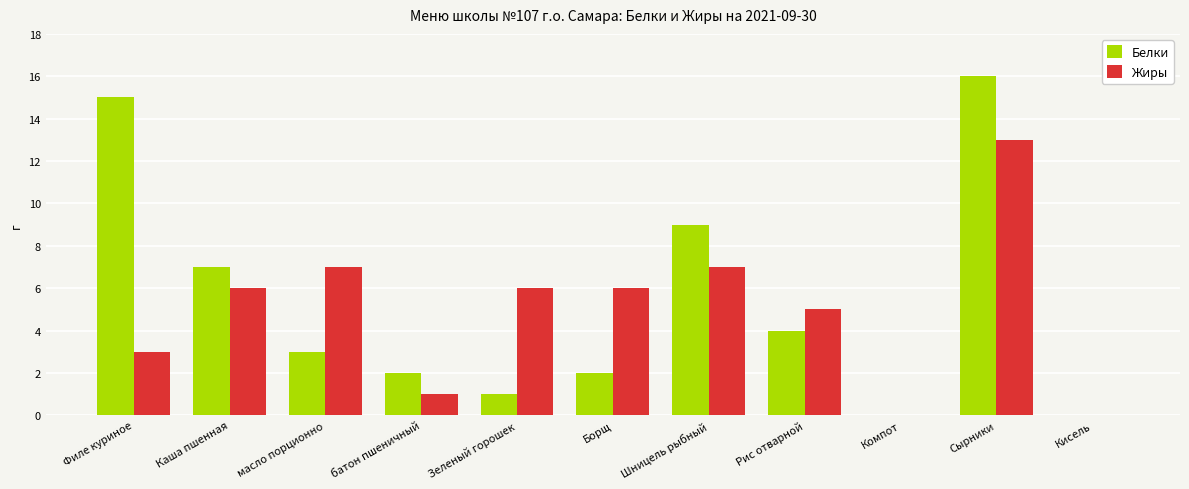

How many data points does each series have?

11